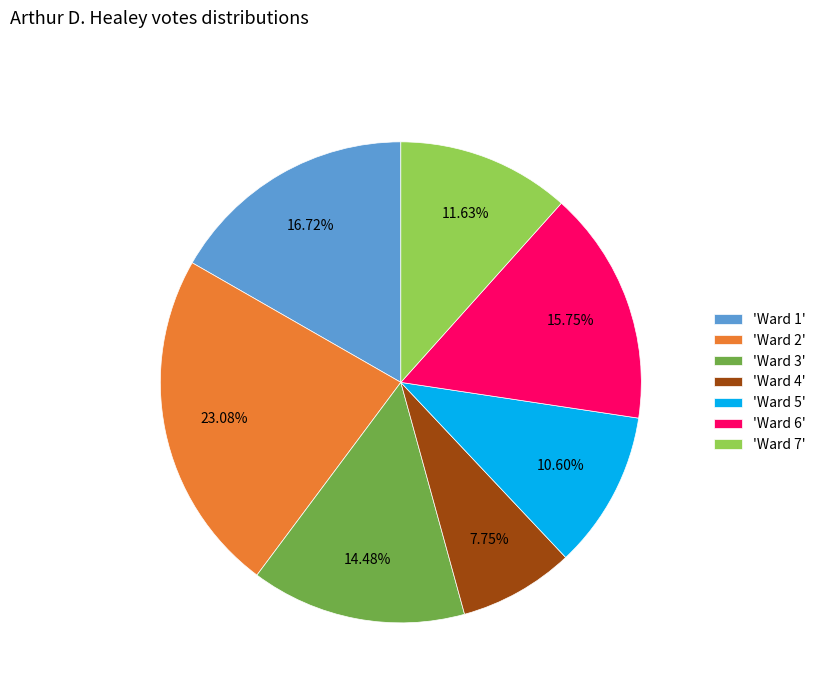

Which has a higher value, 'Ward 5' or 'Ward 1'?

'Ward 1'